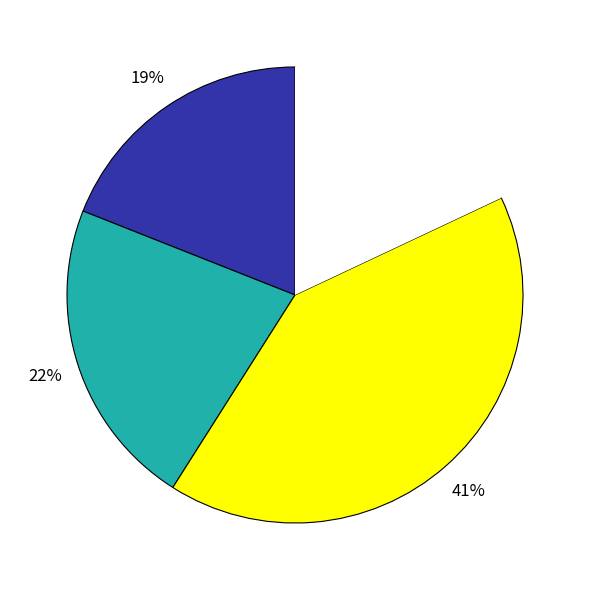

Is there a majority slice in this chart?

No